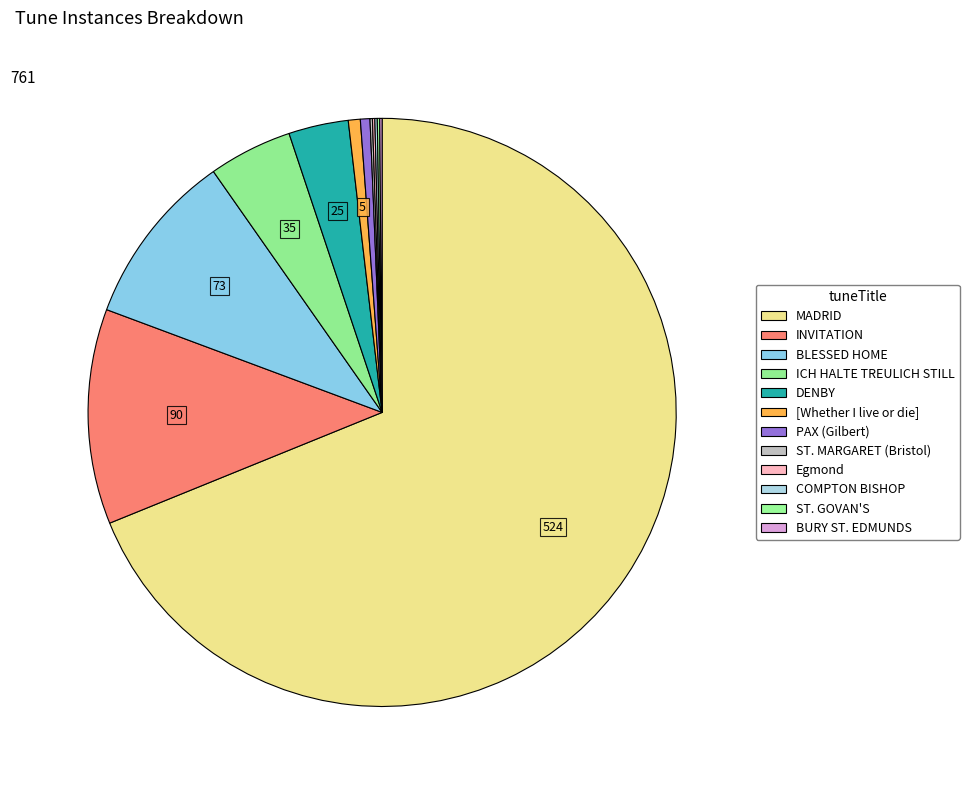

How many segments does this pie chart have?

12